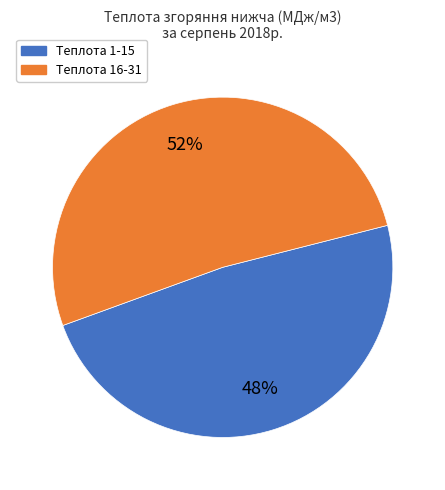

How many segments does this pie chart have?

2